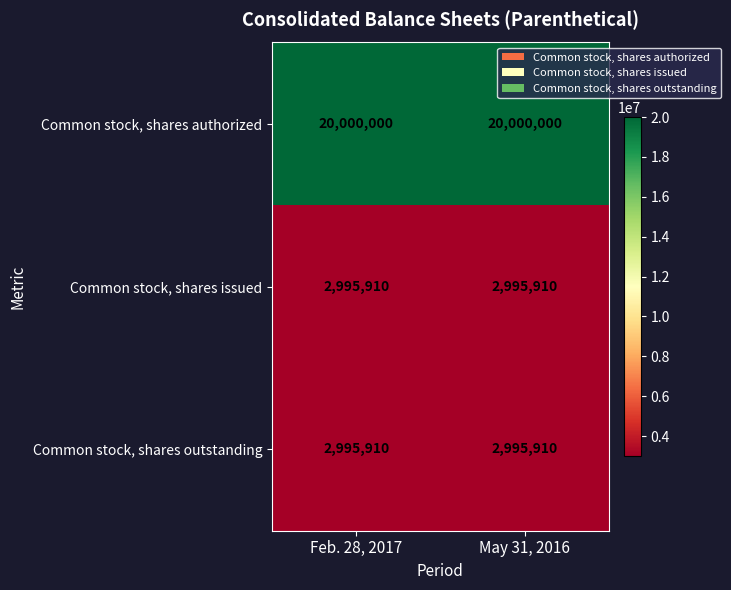

True or false: Common stock, shares issued has a value of 1897412 at Feb. 28, 2017.

False